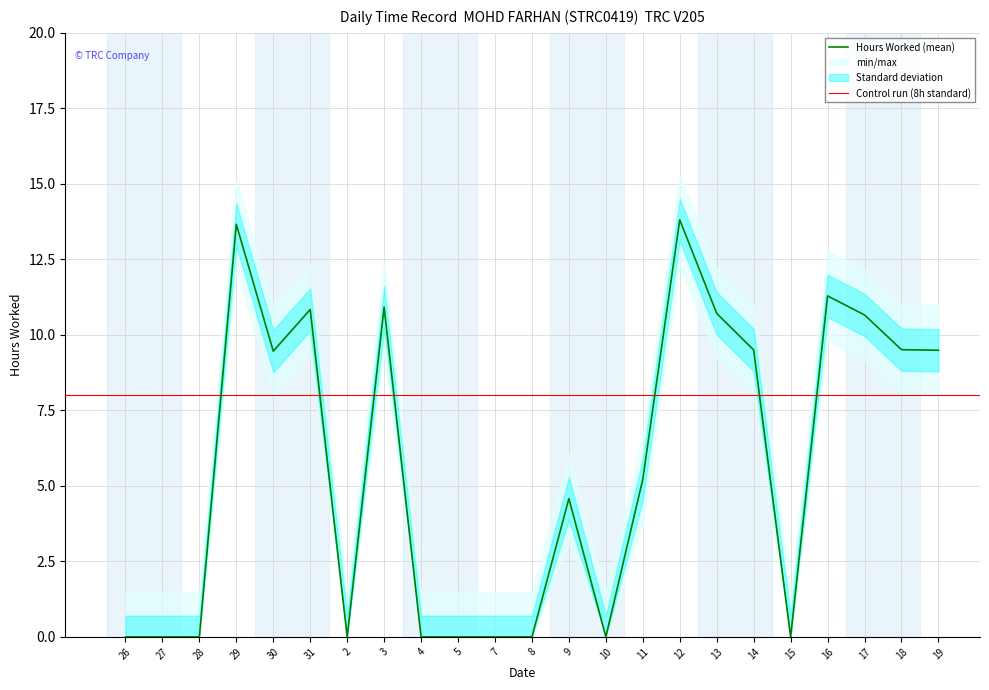

True or false: the data shows 2.9 at 30.

False